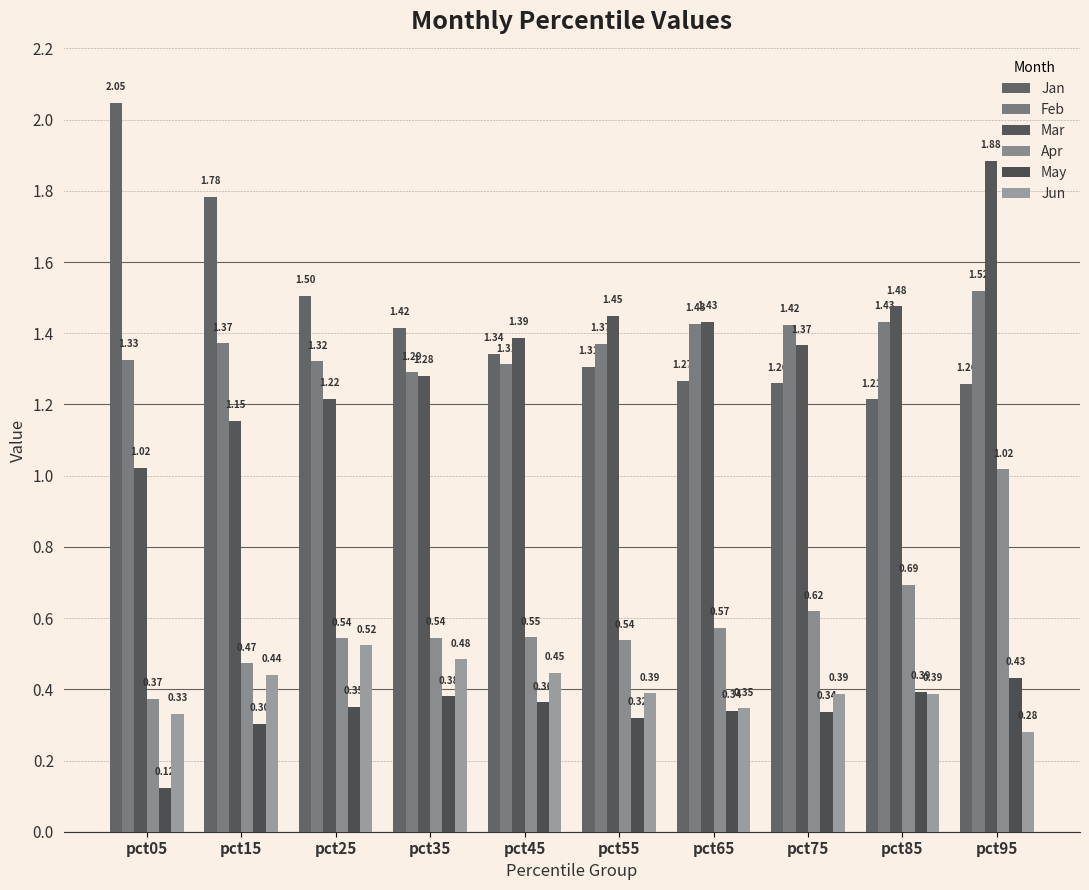

What is the spread (max minus min) of values at pct75?

1.1